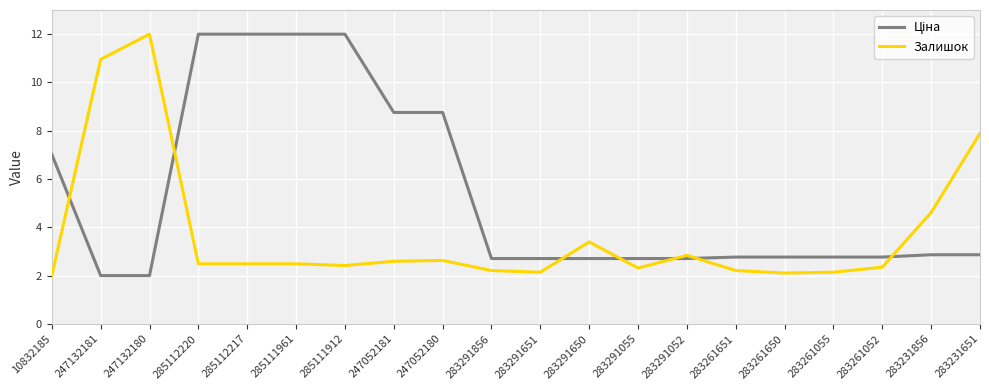

At how many categories does at least one series exceed 6?

10